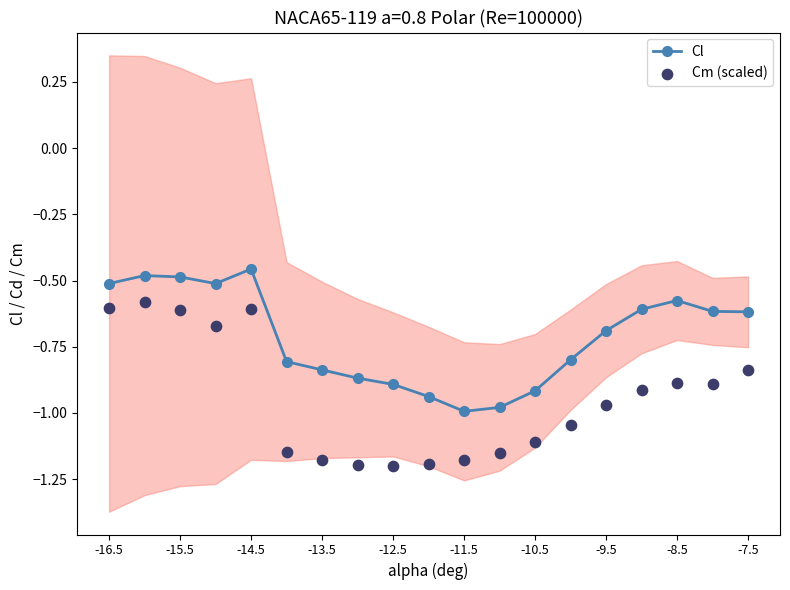

Which series has the largest Y range (max minus min)?

Cm (scaled)